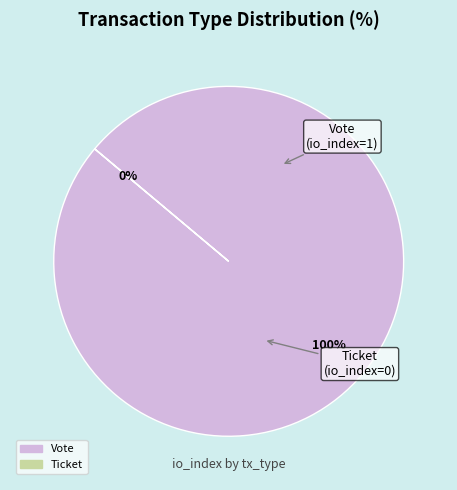

Is the sum of Ticket and Vote greater than half?

Yes